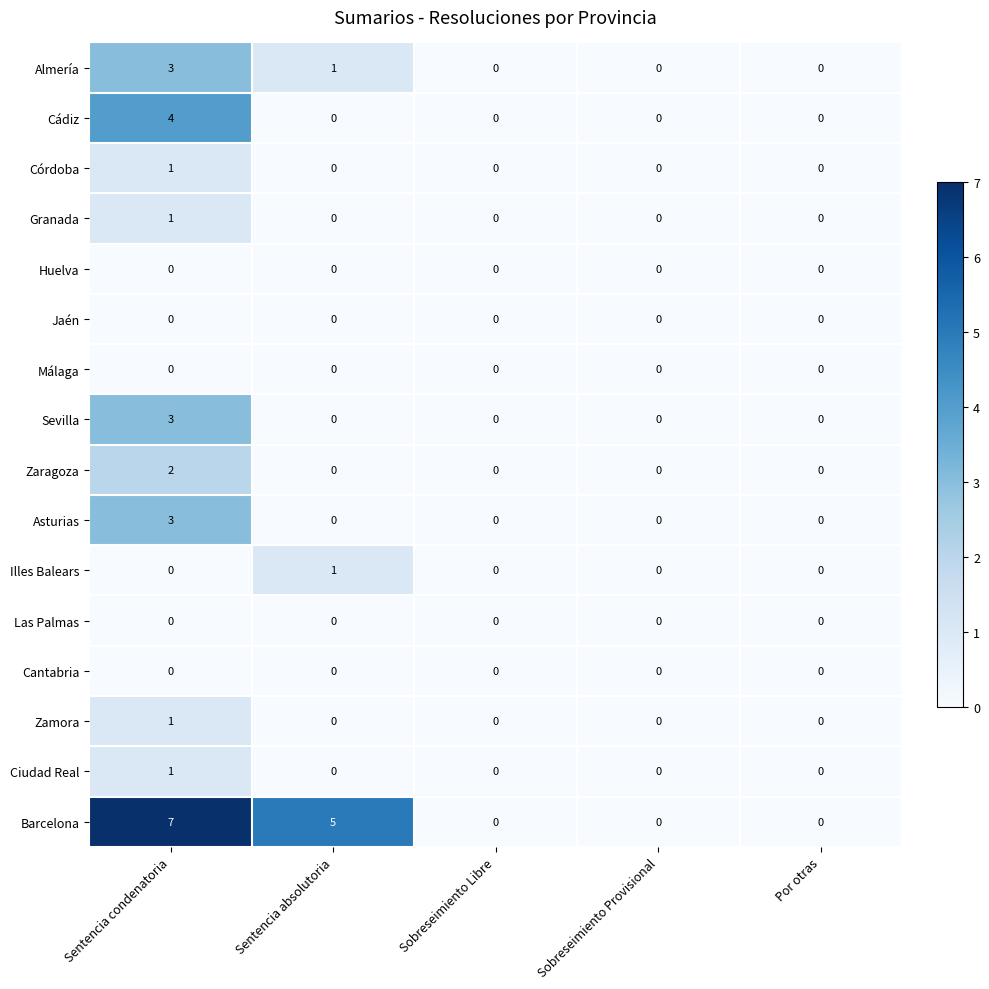

Which series has the largest total across all categories?

Barcelona